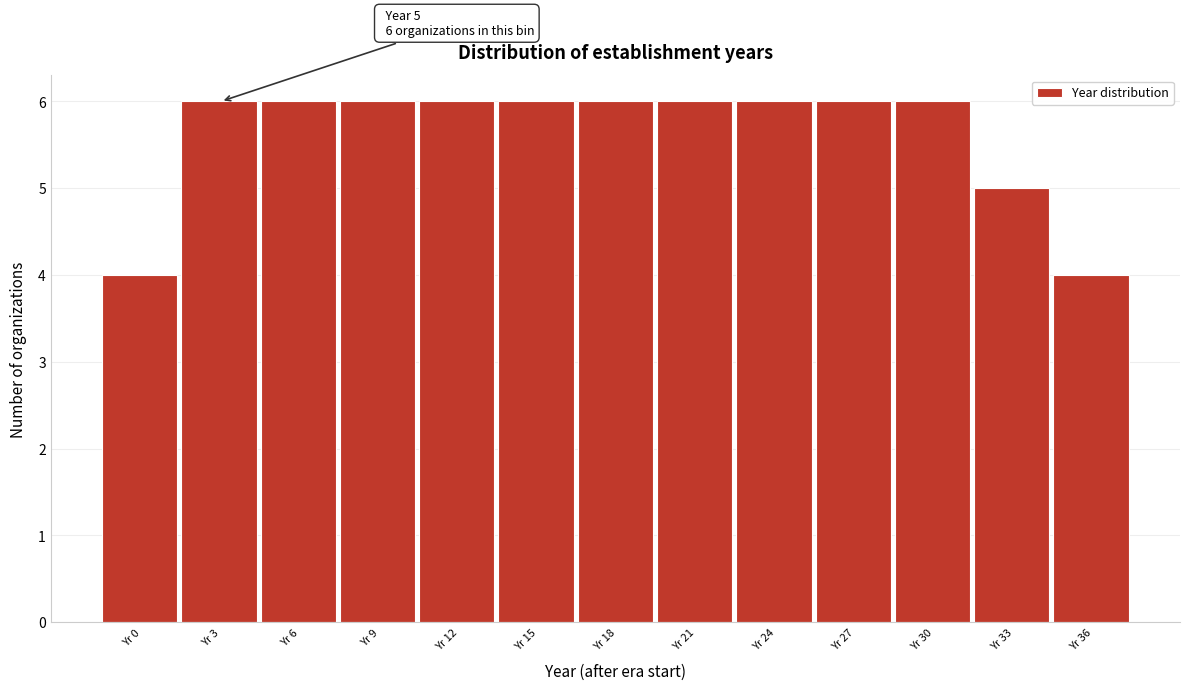

Reading right to left, list all the values displayed in this chart.

Yr 36=4	Yr 33=5	Yr 30=6	Yr 27=6	Yr 24=6	Yr 21=6	Yr 18=6	Yr 15=6	Yr 12=6	Yr 9=6	Yr 6=6	Yr 3=6	Yr 0=4